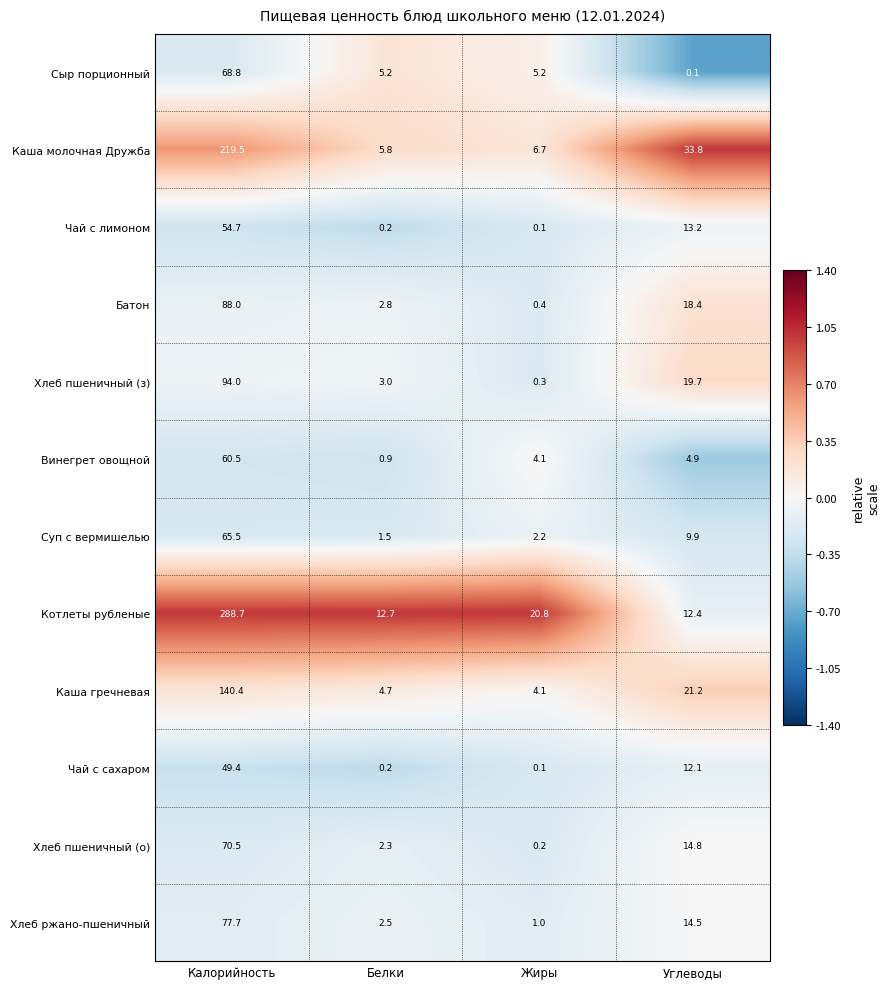

What is the greatest value displayed?

288.7